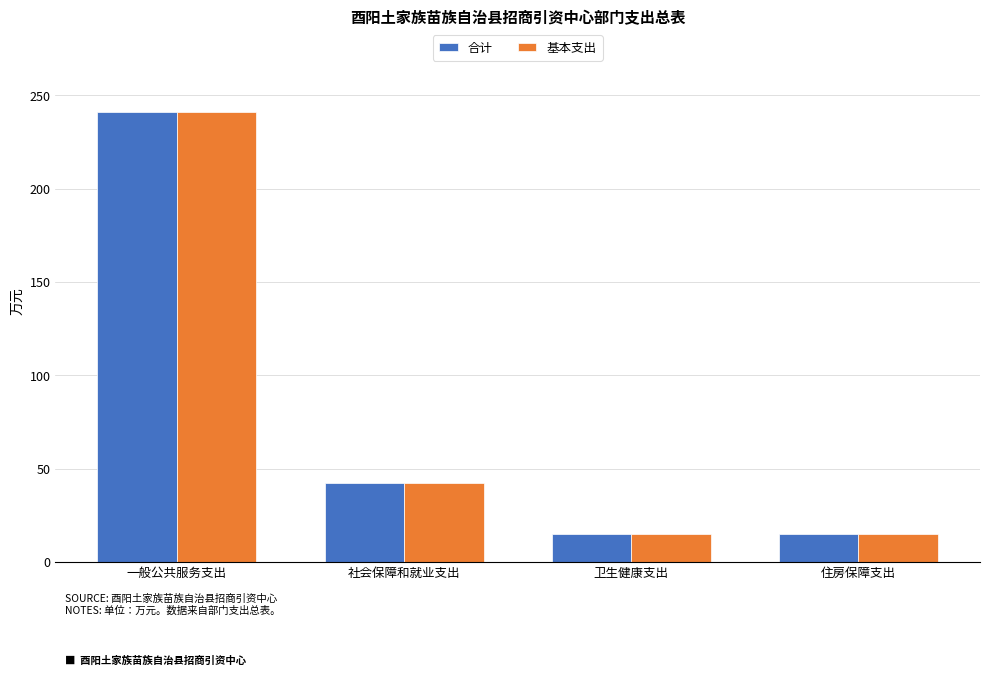

Does the chart contain stacked bars?

No